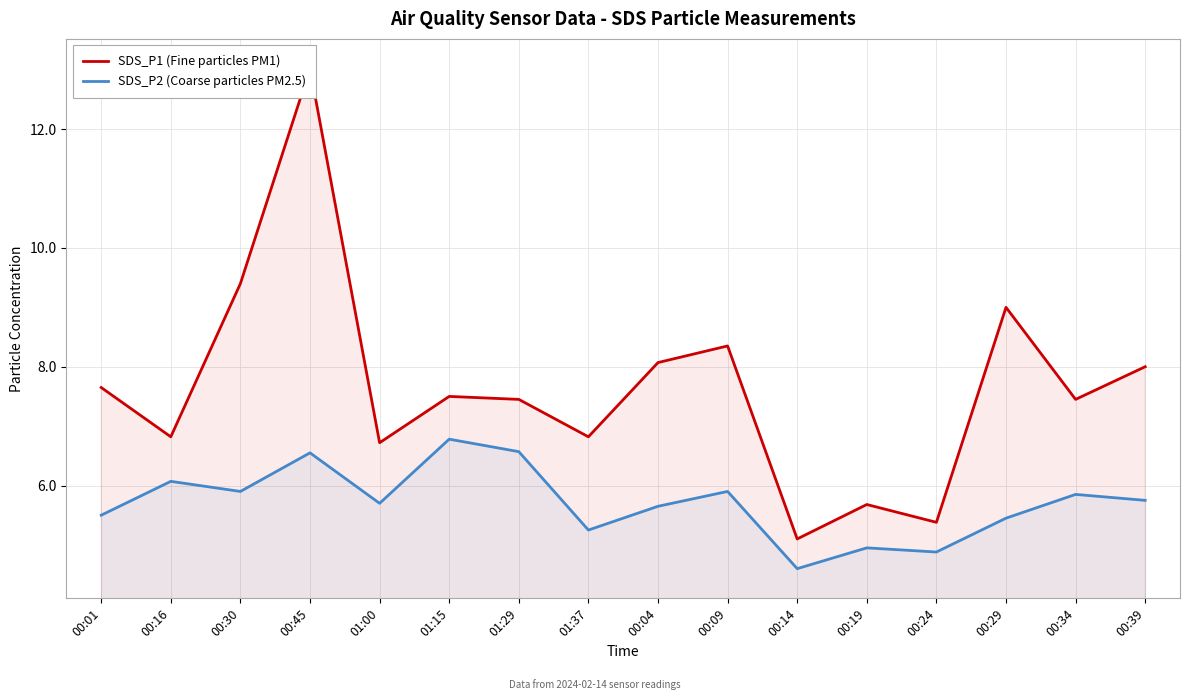

What is the sum of the SDS_P2 (Coarse particles PM2.5) values at 00:09 and 00:04?

11.6